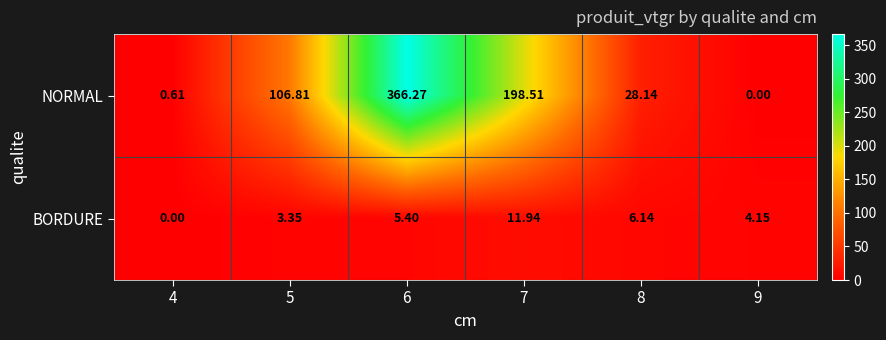

At how many categories does at least one series exceed 100?

3